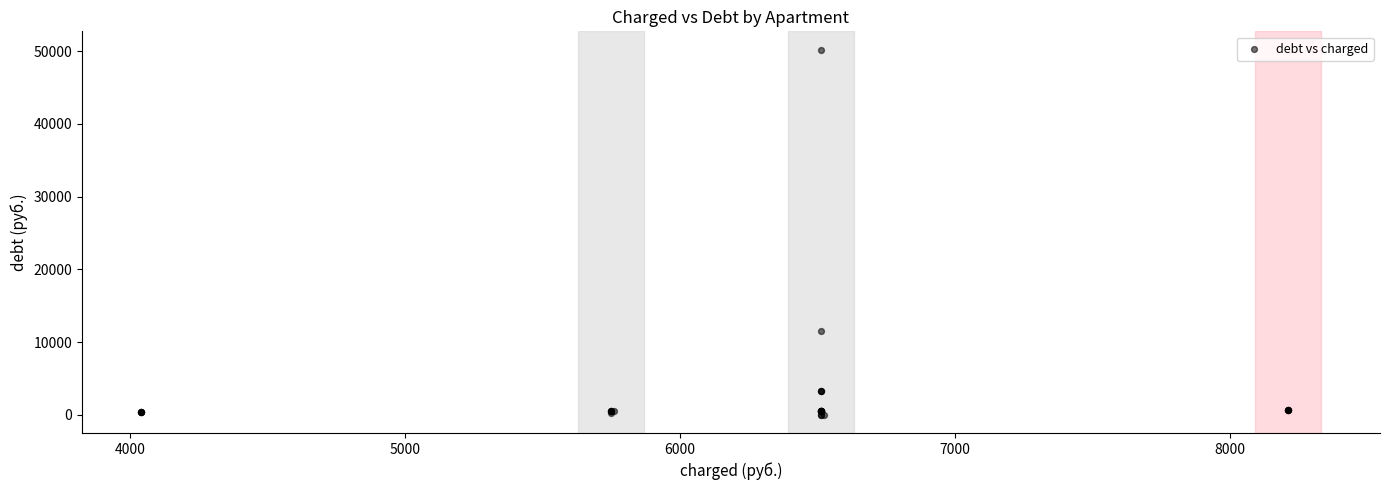

What Y value in the scatter plot is closest to 25110?

11554.2